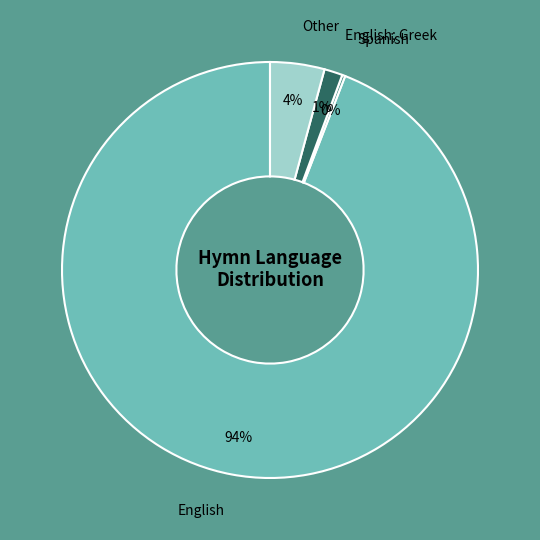

To the nearest percent, what is the average slice percentage?

25%